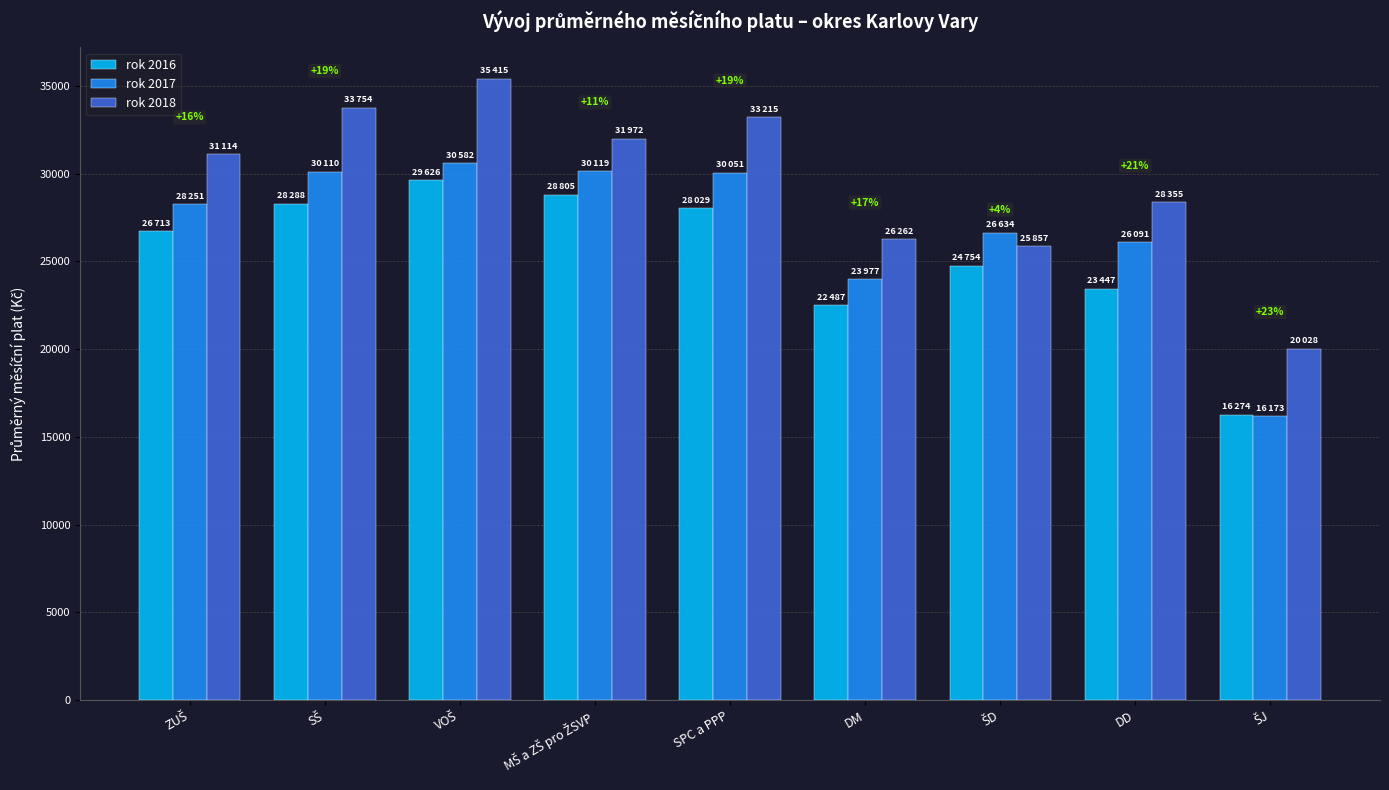

What is the greatest value displayed?

35415.6